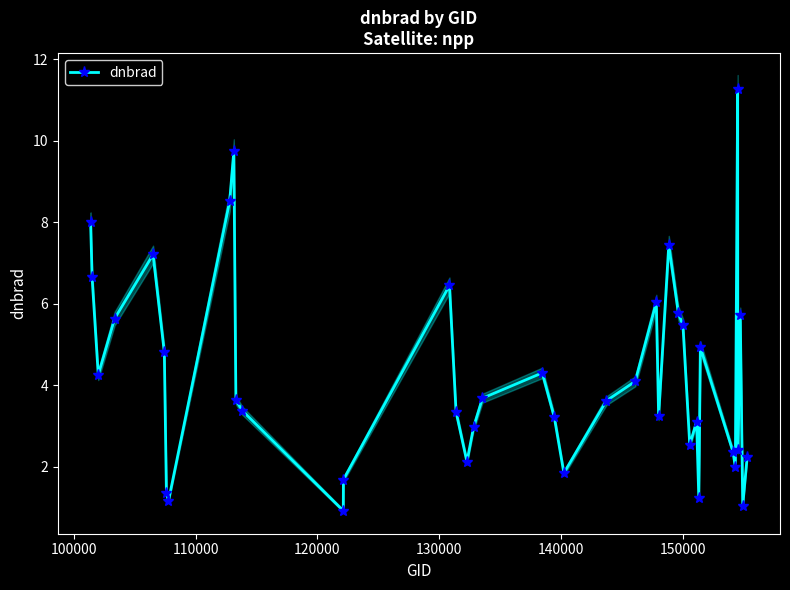

How many interior local peaks does the dnbrad series have?

10